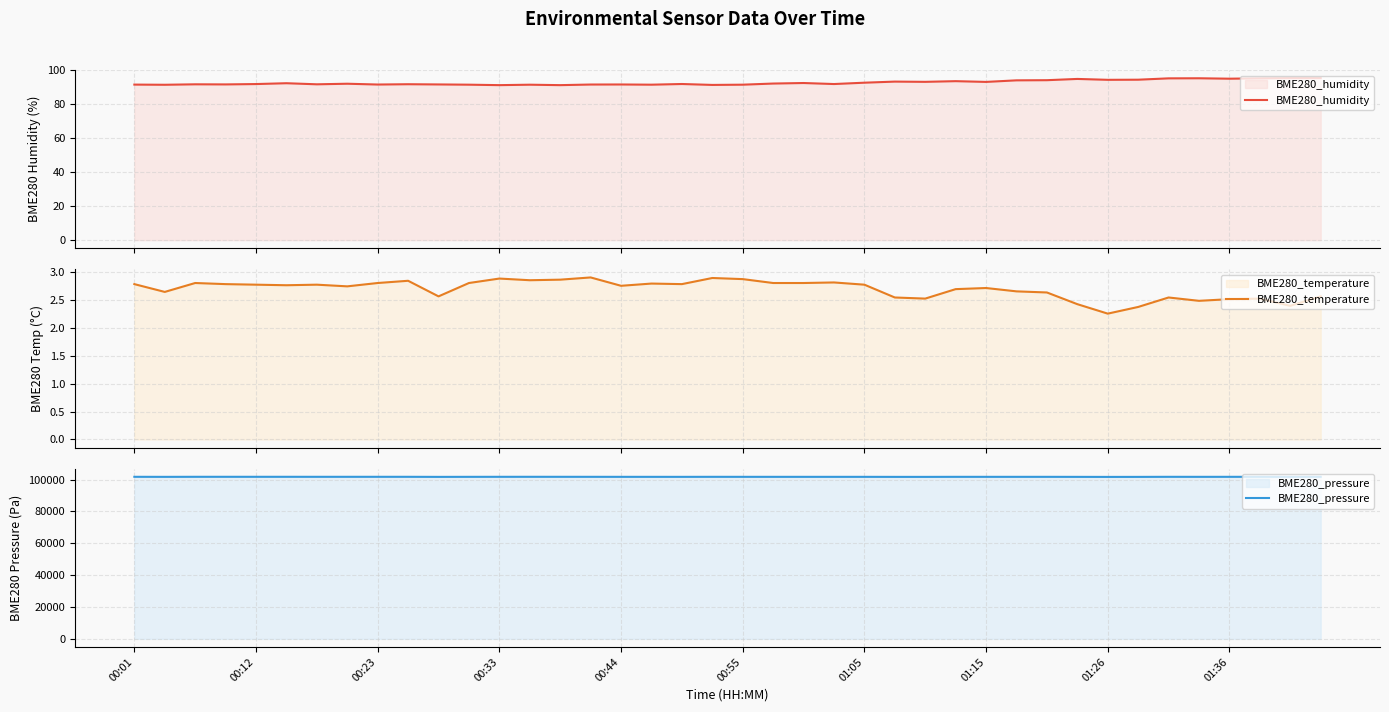

The value of BME280_pressure at 00:33 is 36763.1. True or false?

False